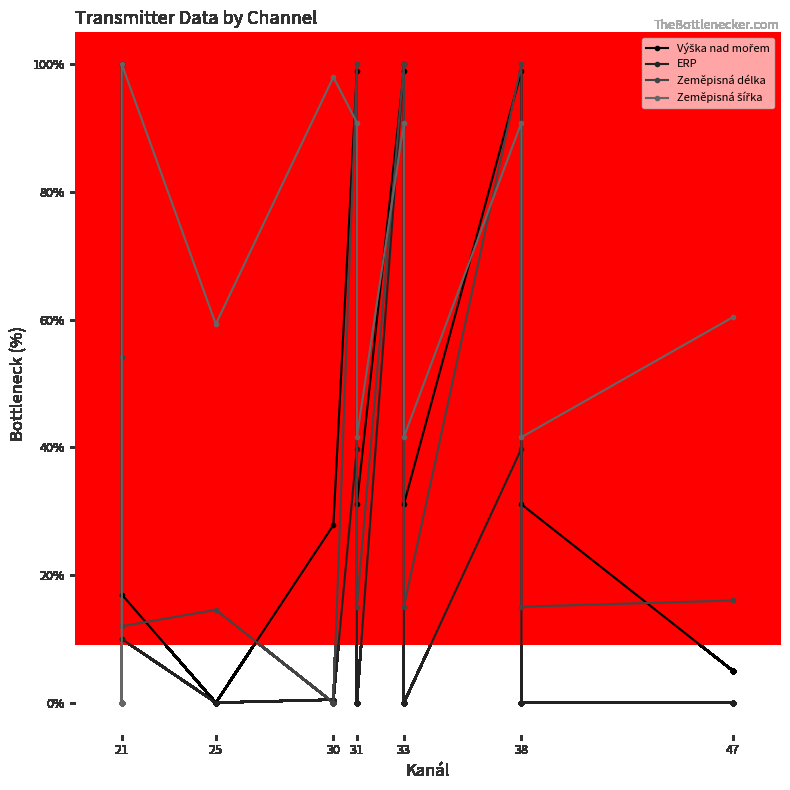

The value of Zeměpisná šířka at 31 is 23.4. True or false?

False